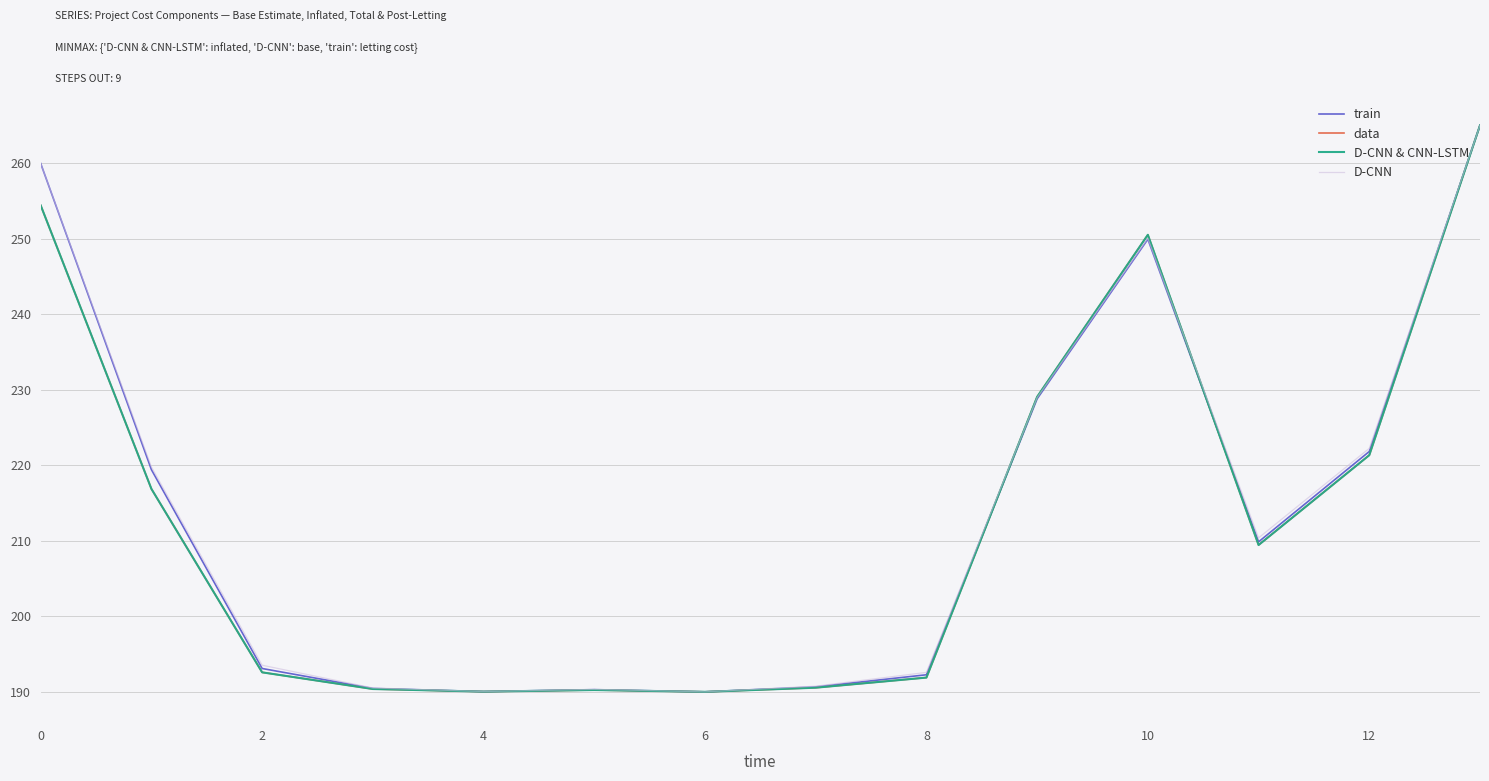

Is this an area chart (filled region under the line)?

No